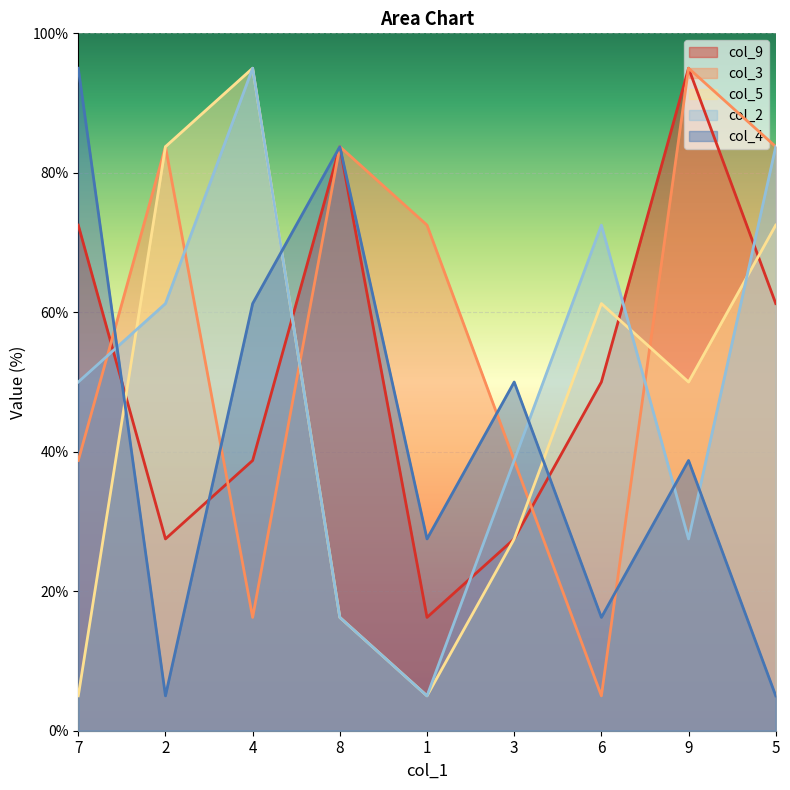

Where does the col_5 series first go above 50?

2